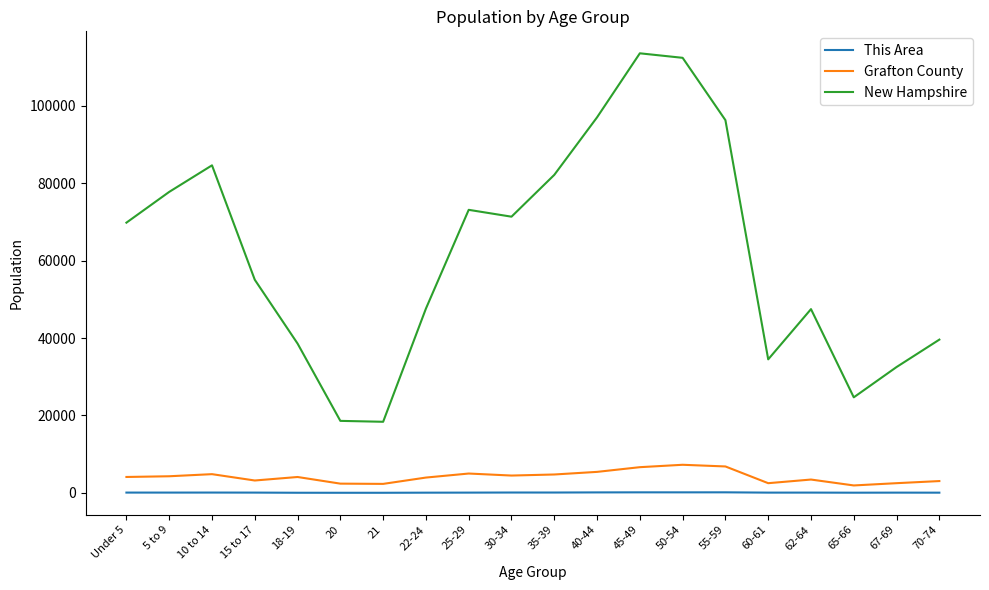

True or false: New Hampshire and Grafton County cross at least once.

False